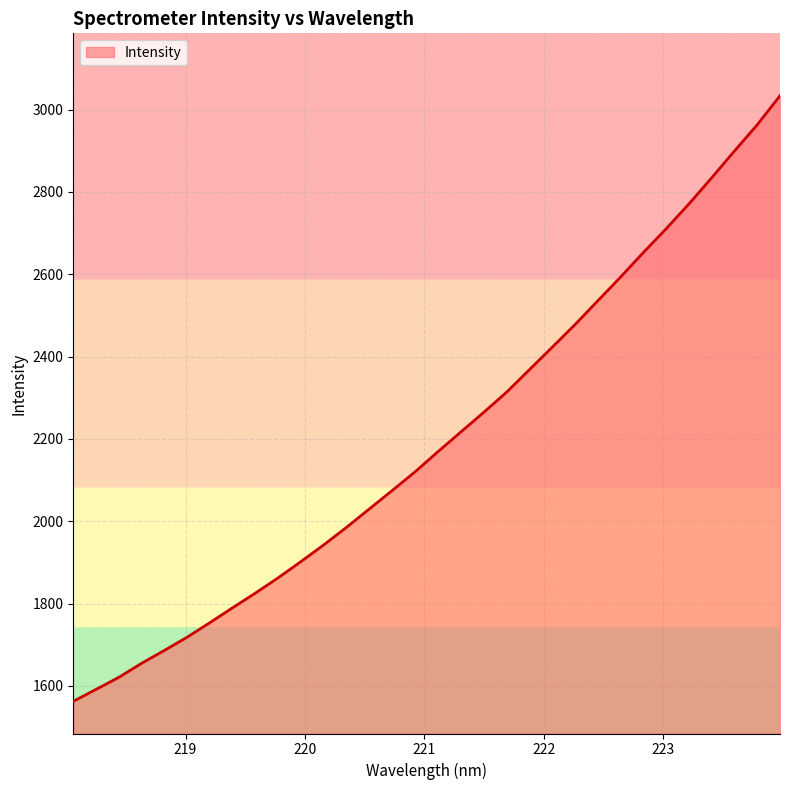

What is the smallest value displayed?

1562.5